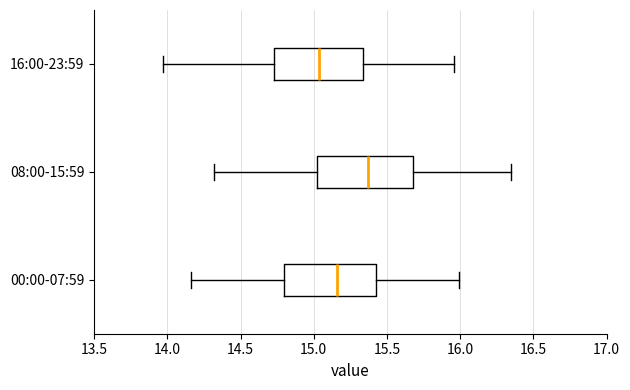

Which box has the furthest to the left median line?

16:00-23:59